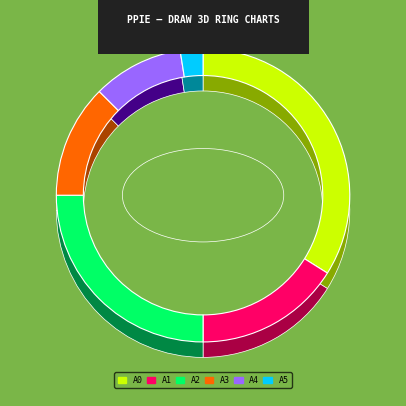

Count the number of slices in the pie.

6